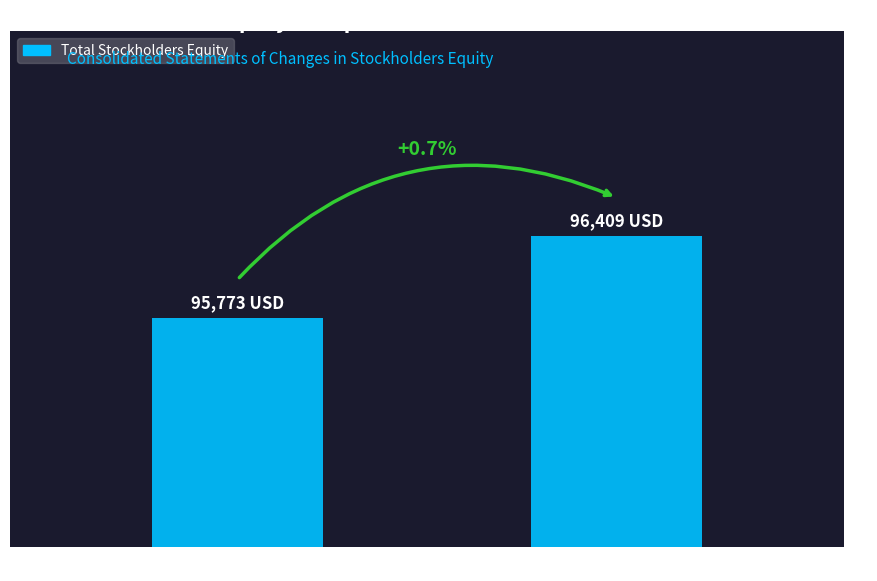

Between Jun. 30, 2015 and Dec. 31, 2014, which is larger?

Jun. 30, 2015